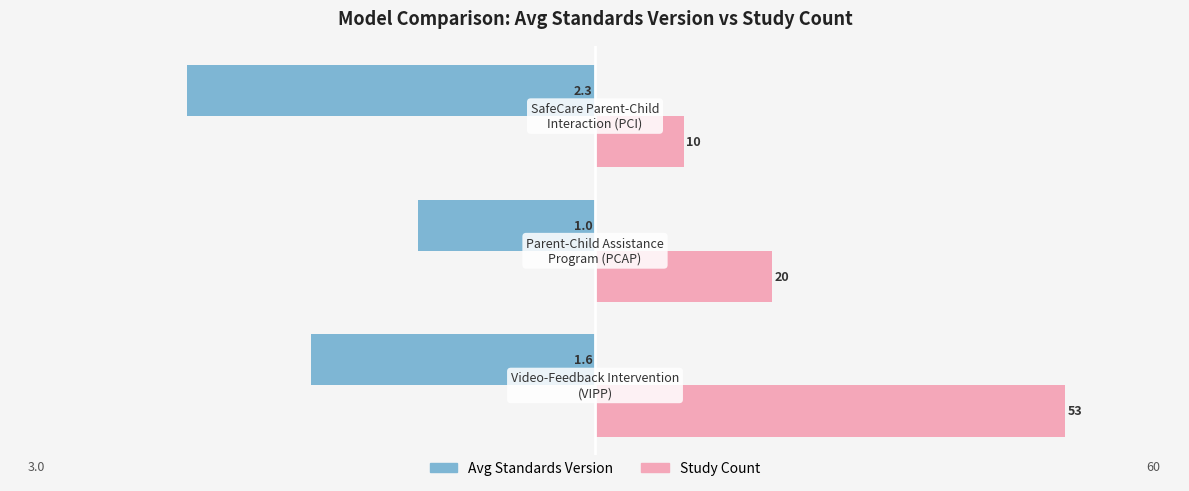

What are all the series names shown in the legend?

Avg Standards Version, Study Count